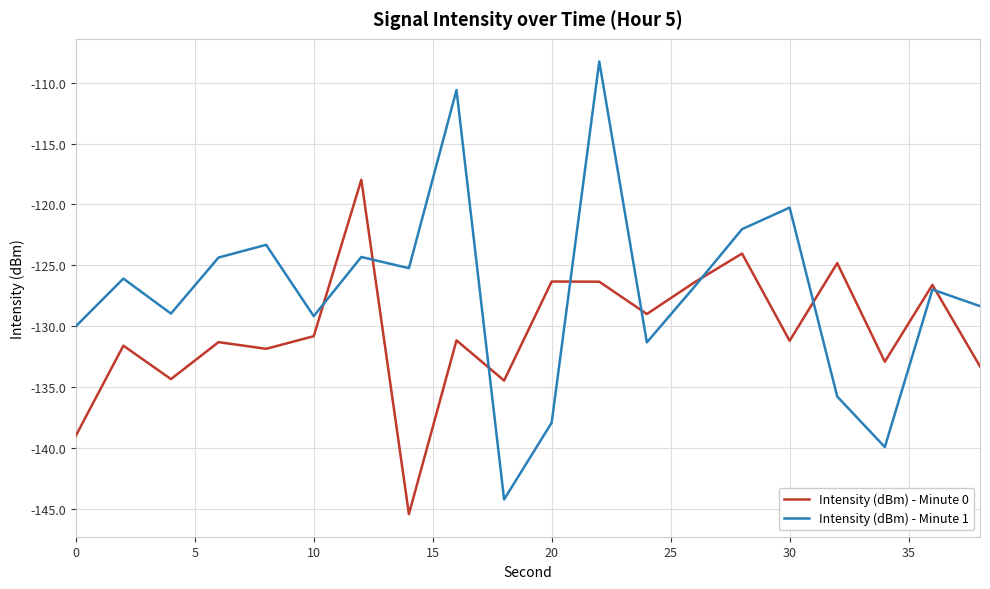

Which series has the largest range (max minus min)?

Intensity (dBm) - Minute 1